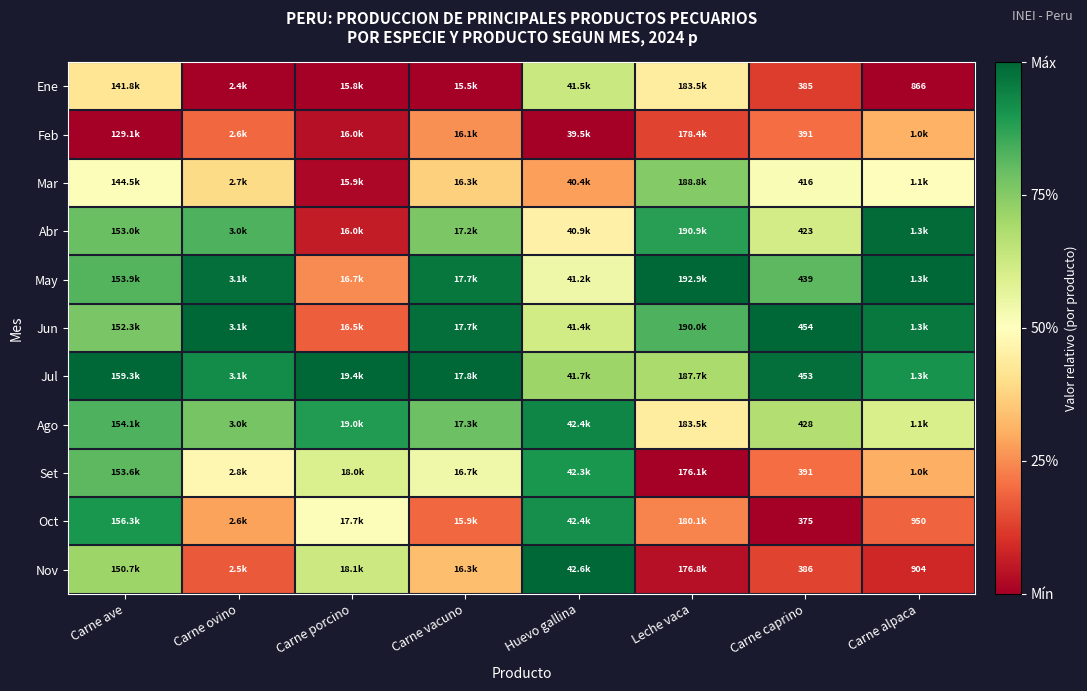

At Carne vacuno, list the series in order from smallest to largest.

Ene, Oct, Feb, Nov, Mar, Set, Abr, Ago, May, Jun, Jul